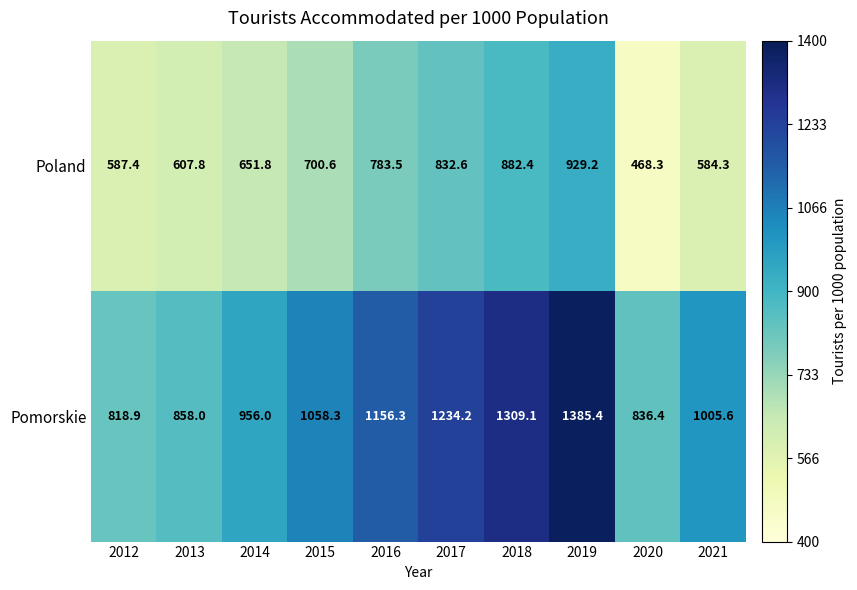

What is the difference between the Pomorskie values at 2015 and 2021?

52.7